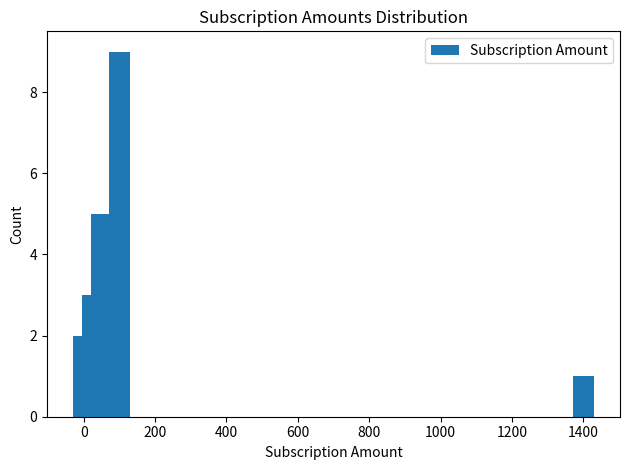

How many bars are there in total?

5